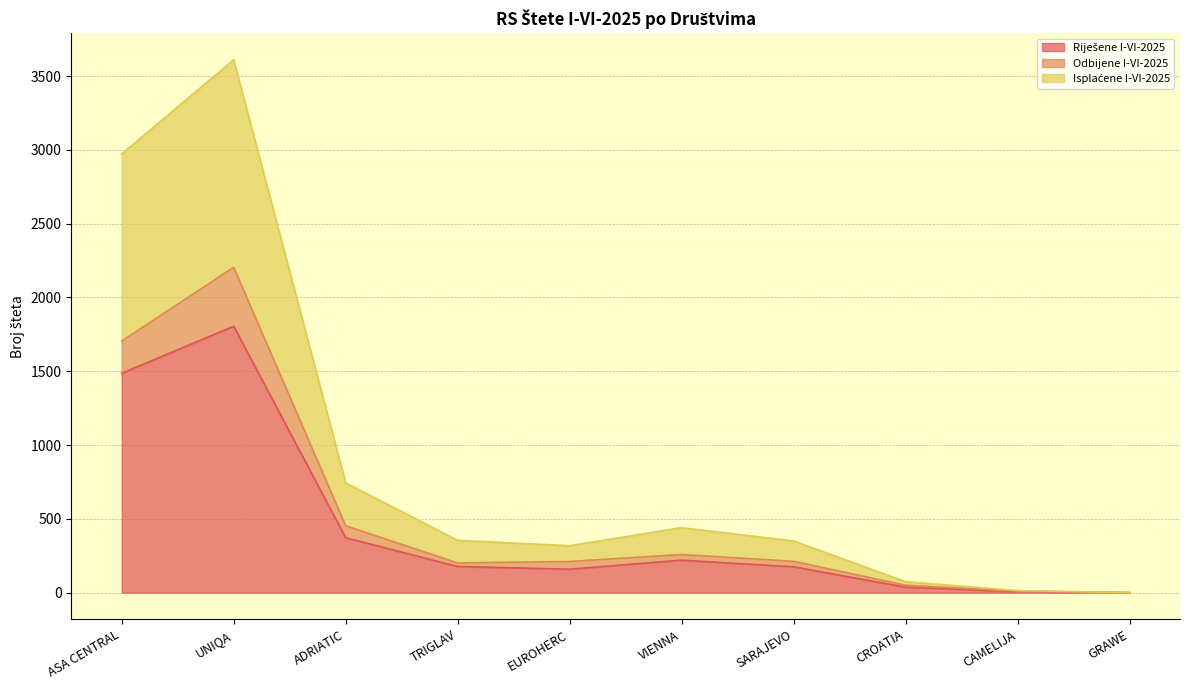

How many values in the Isplaćene I-VI-2025 series are below 354?

5